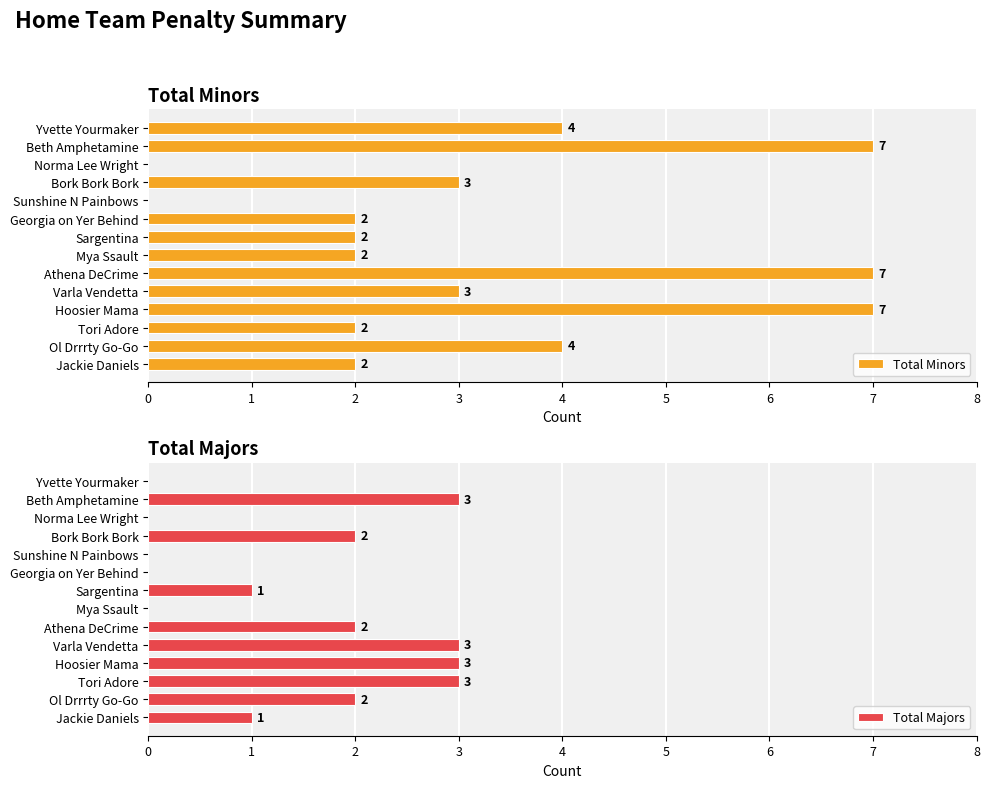

Reading left to right, transcribe all the data shown in this chart.

Total Minors: 2	4	2	7	3	7	2	2	2	0	3	0	7	4
Total Majors: 1	2	3	3	3	2	0	1	0	0	2	0	3	0